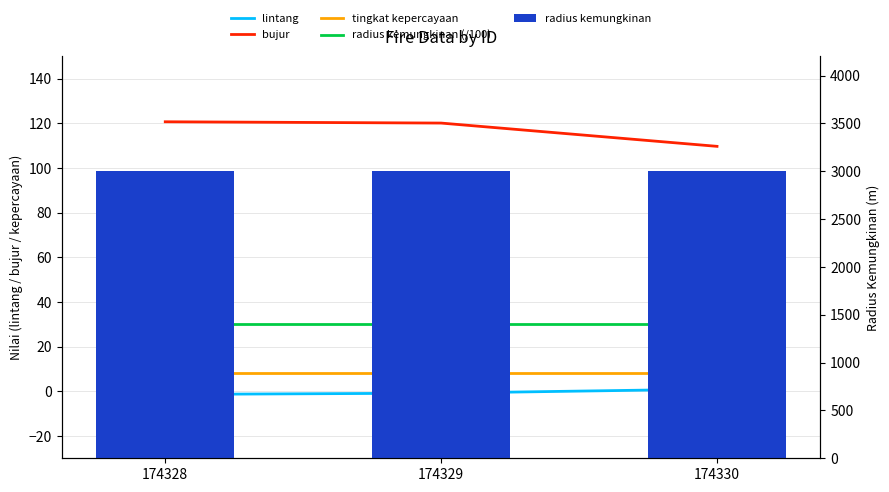

Rank the categories by tingkat kepercayaan value from lowest to highest.

174328, 174329, 174330